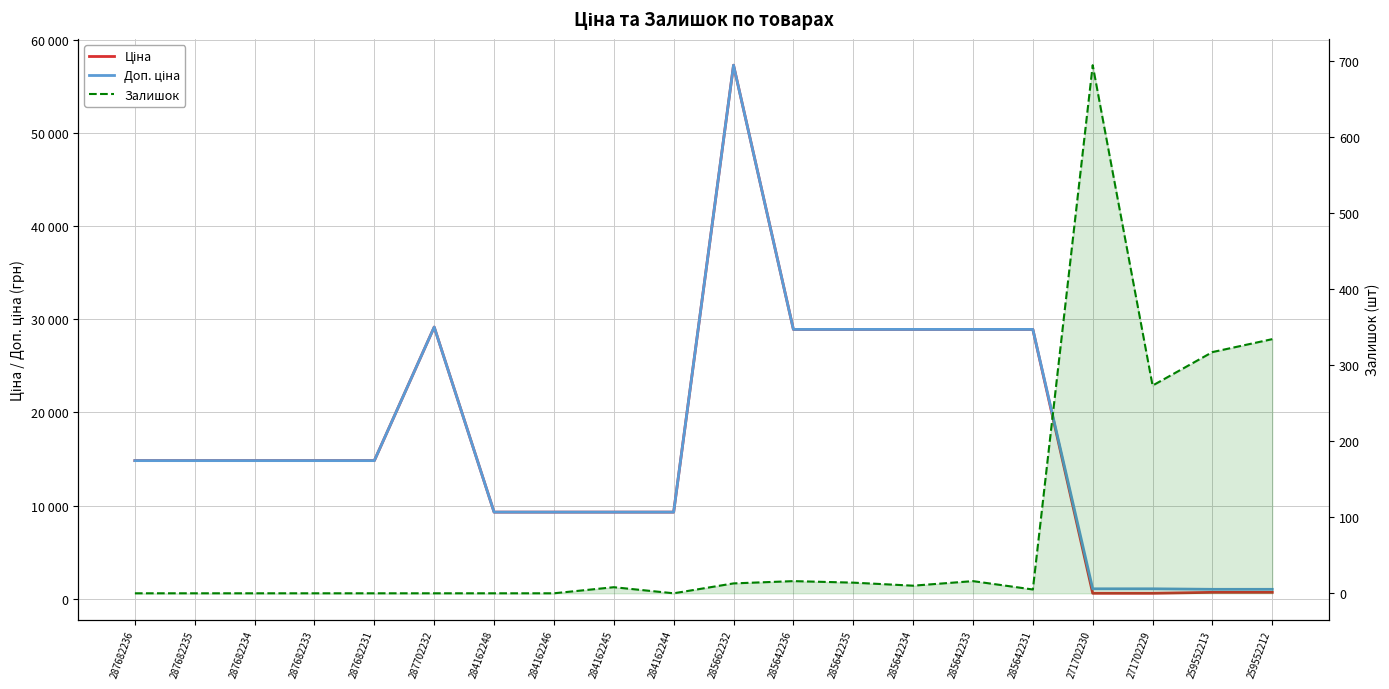

True or false: Залишок and Доп. ціна cross at least once.

False